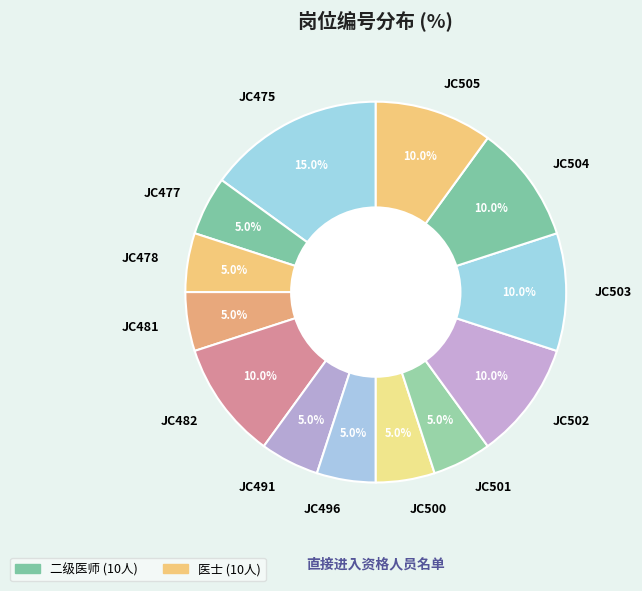

What is the largest slice in the pie chart?

JC475